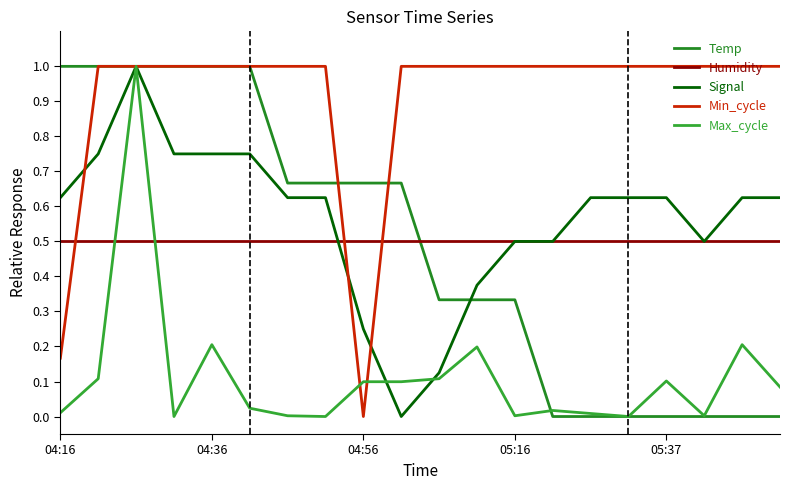

Does the chart have visible grid lines?

No